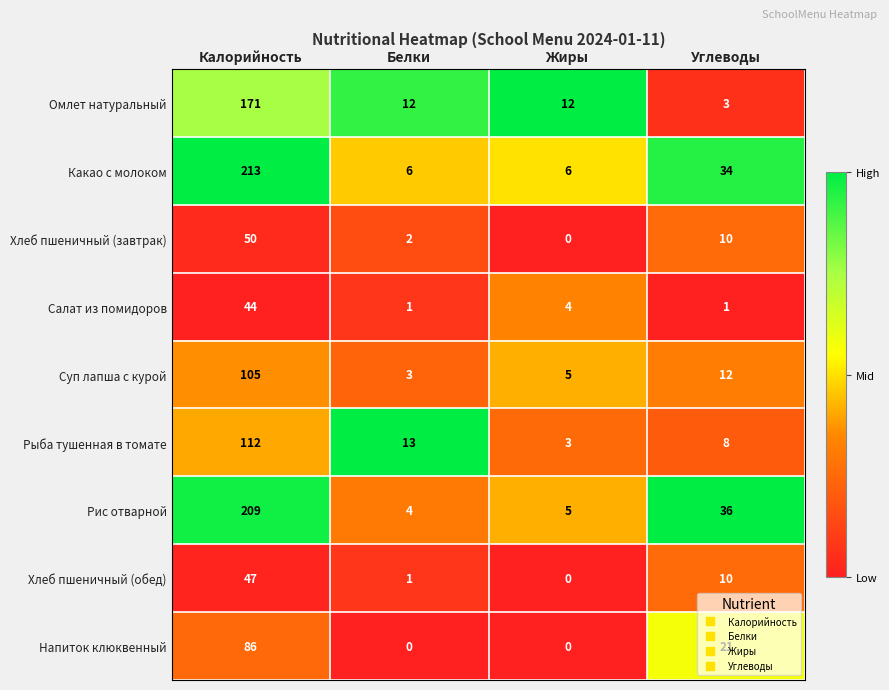

Rank the series by their maximum value, from highest to lowest.

Какао с молоком, Рис отварной, Омлет натуральный, Рыба тушенная в томате, Суп лапша с курой, Напиток клюквенный, Хлеб пшеничный (завтрак), Хлеб пшеничный (обед), Салат из помидоров